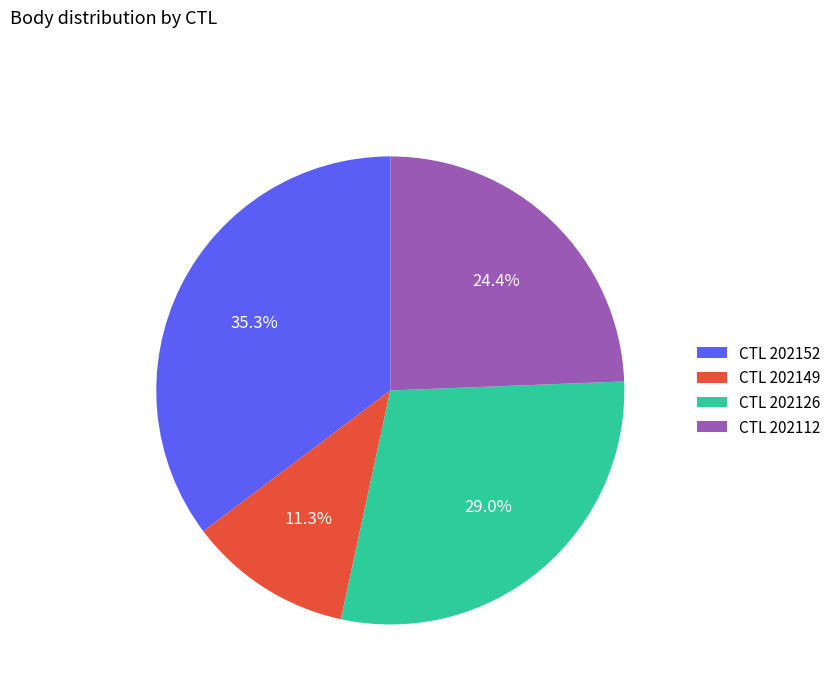

Does CTL 202149 represent more than half of the total?

No